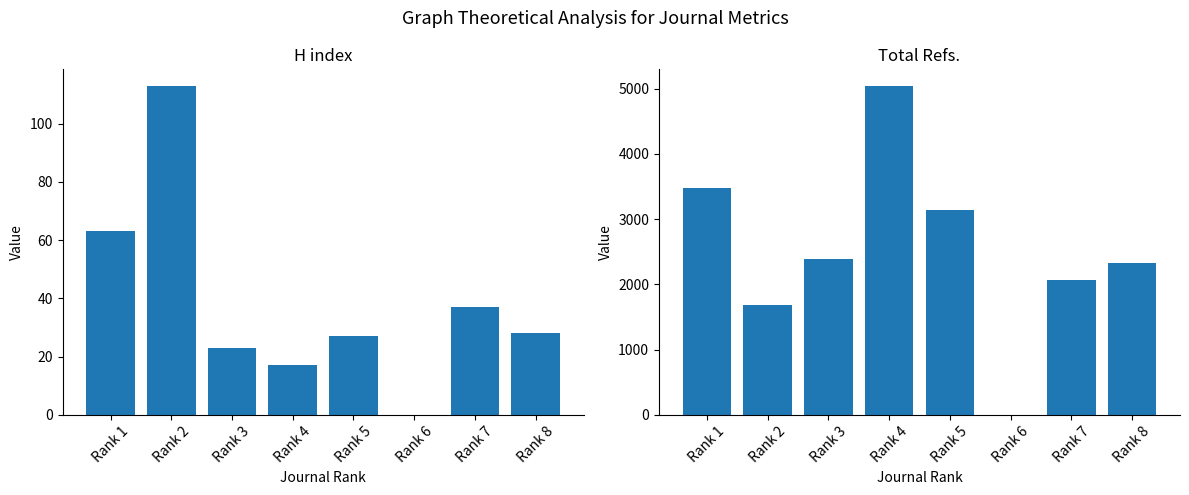

Rank the categories by Total Refs. value from lowest to highest.

Rank 6, Rank 2, Rank 7, Rank 8, Rank 3, Rank 5, Rank 1, Rank 4